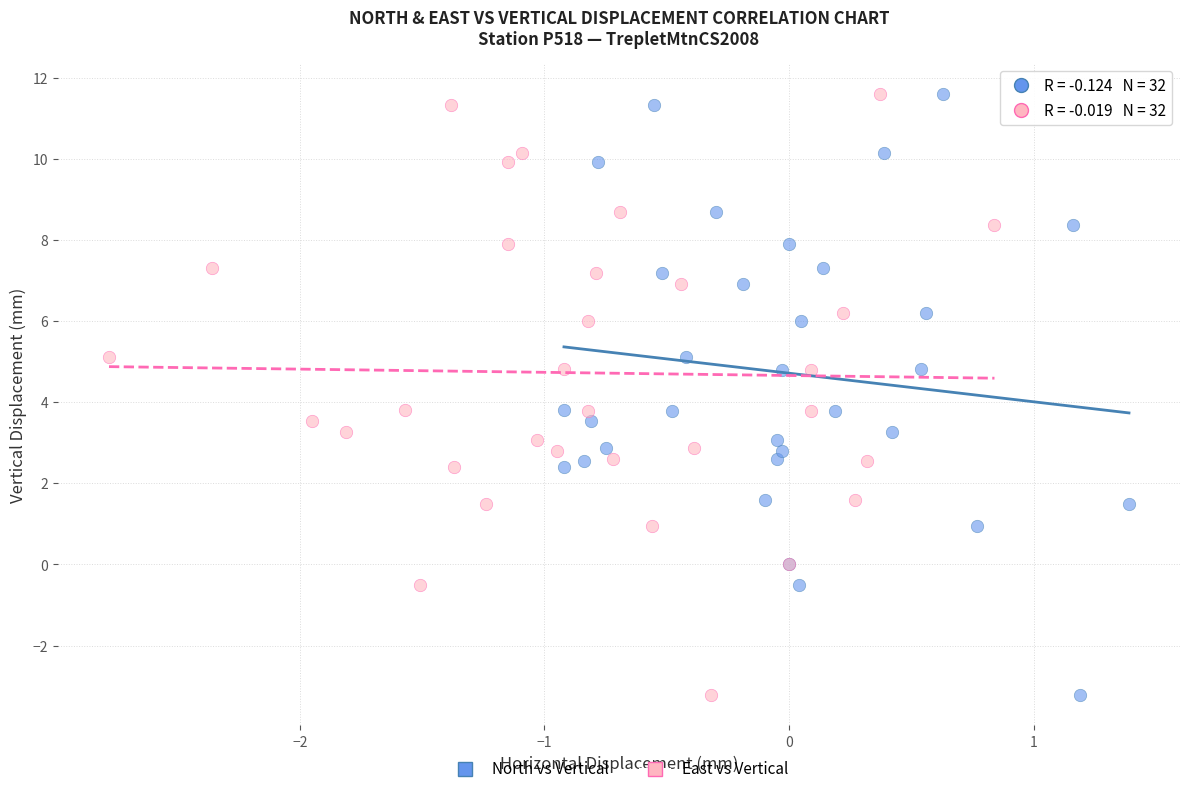

What are all the series names shown in the legend?

North vs Vertical, East vs Vertical